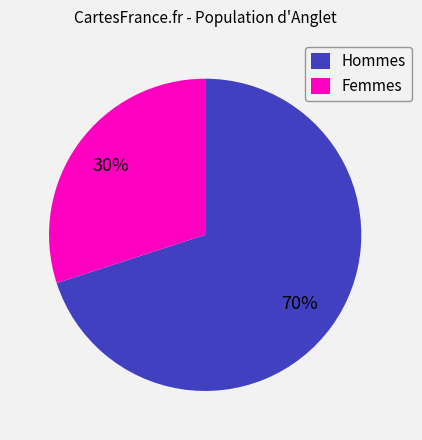

Do Hommes and Femmes together represent more than half of the pie?

Yes